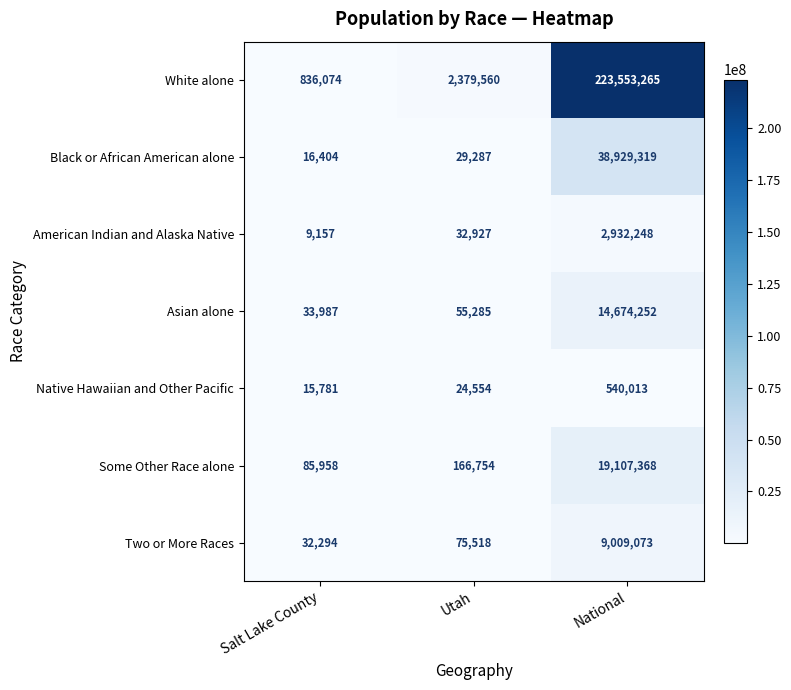

Which series has the widest spread of values?

White alone